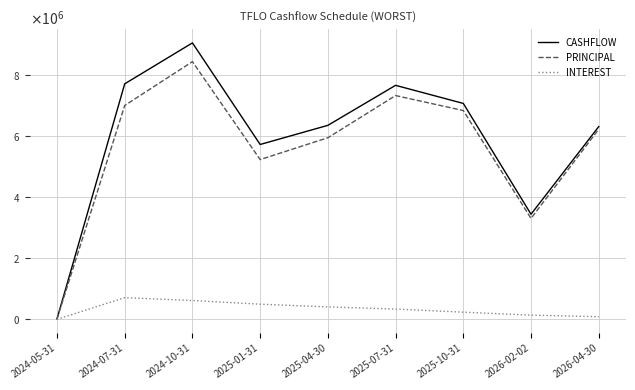

Which category has the highest value across all series?

2024-10-31